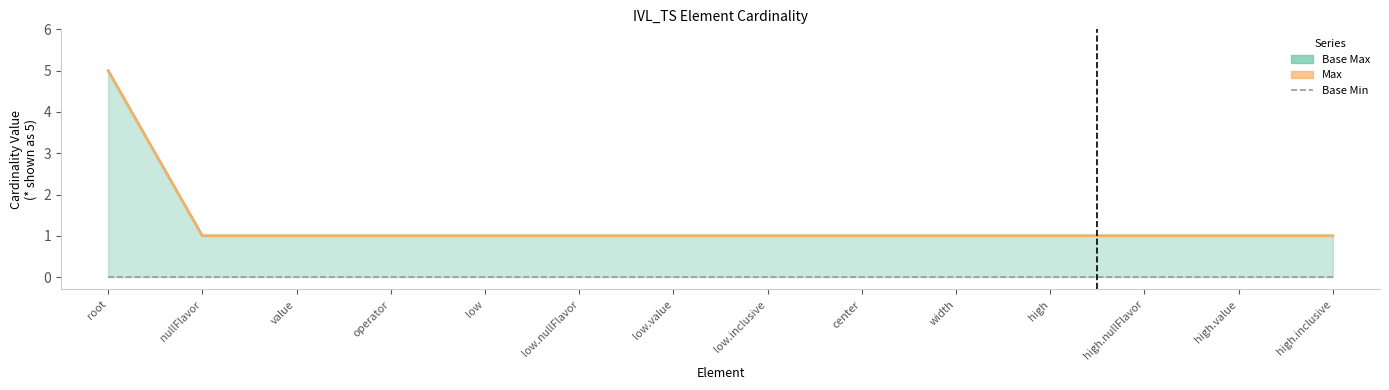

True or false: Base Max has a value of 1 at high.

False